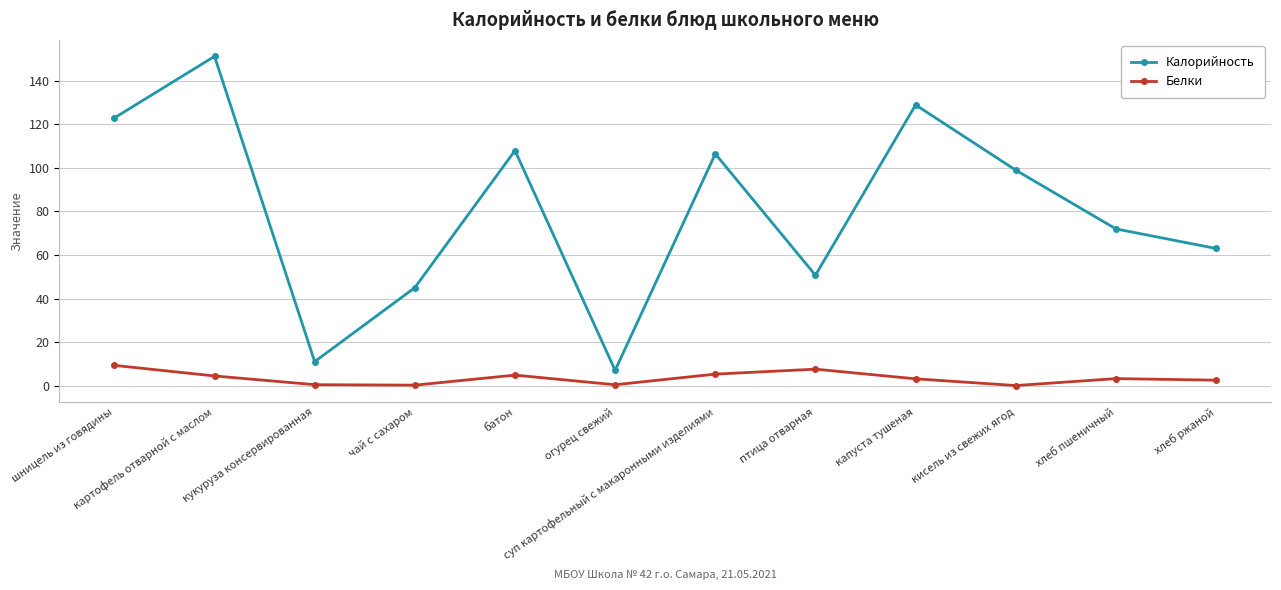

How many distinct data groups are displayed?

2